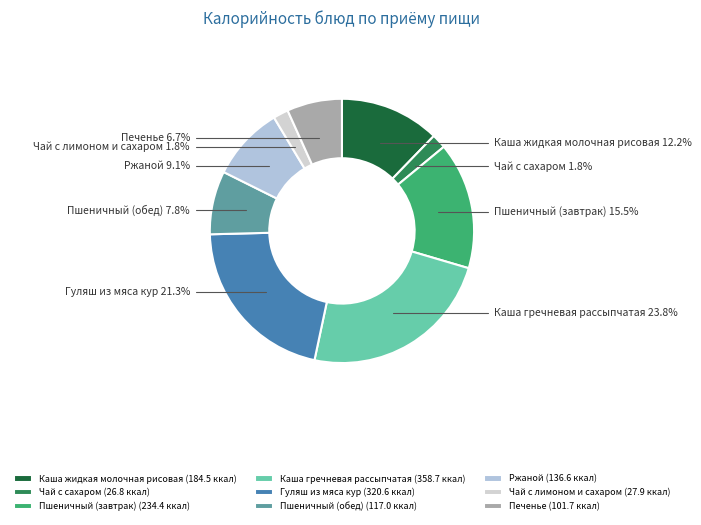

To the nearest percent, what portion does Чай с сахаром represent?

2%